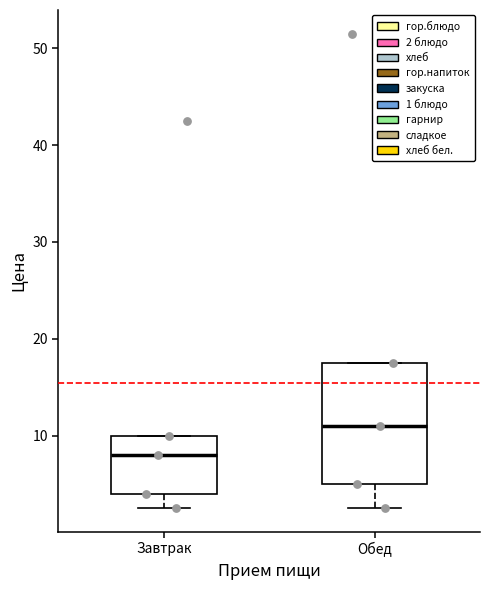

Reading left to right, transcribe this box plot: for each box, give where its median line is, the range the box spans, and where its two whiskers end, as read against the y-axis. The values are not printed on the chart, so give them approximately, as read against the axis.

Завтрак: median 8, box 4 to 10, whiskers 3 to 10
Обед: median 11, box 5 to 18, whiskers 3 to 18